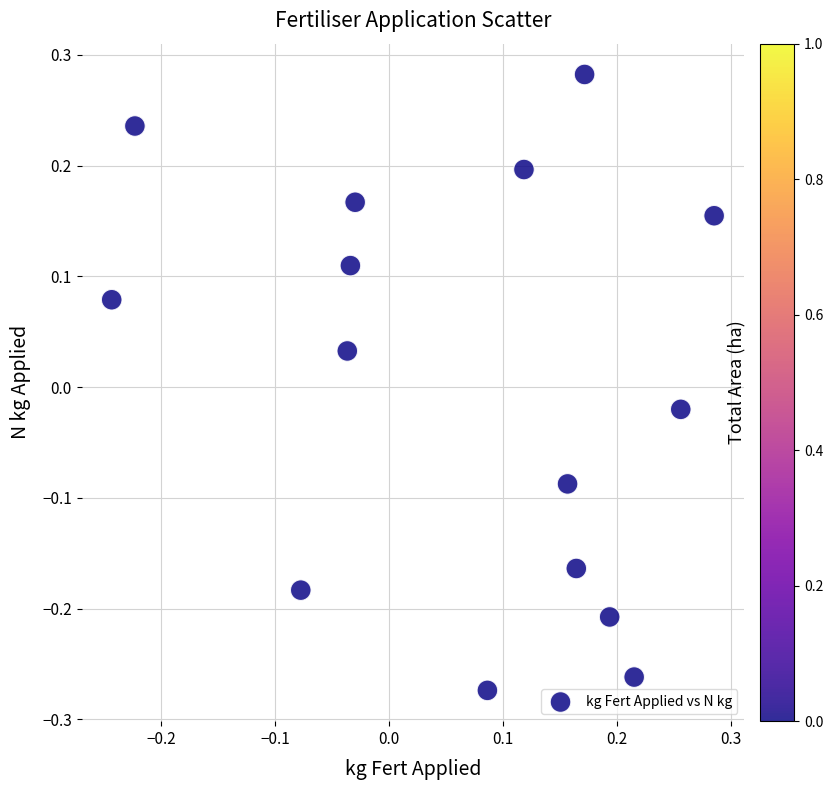

What is the range of X values (max minus min)?

0.5